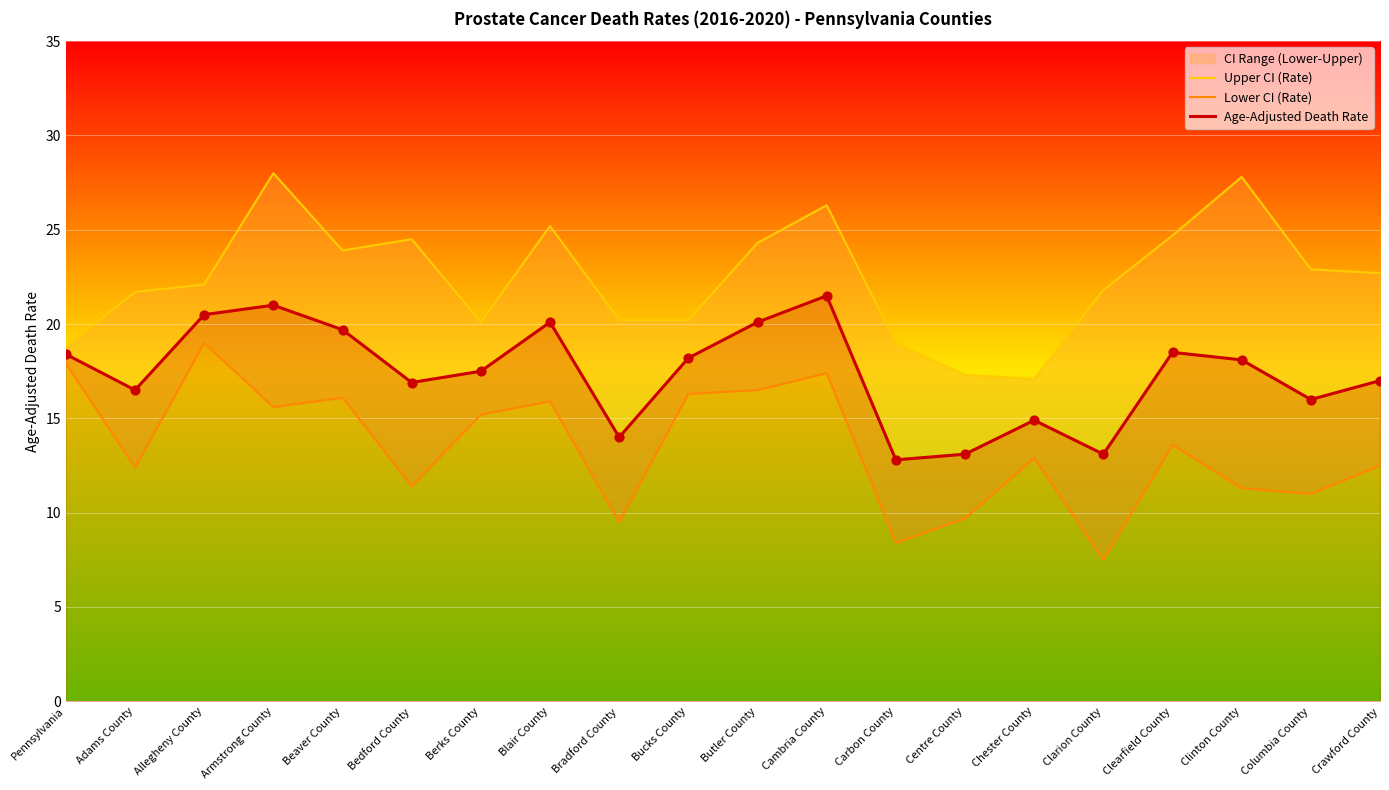

Is the value of Upper CI (Rate) at Carbon County greater than the value of Age-Adjusted Death Rate at Crawford County?

Yes